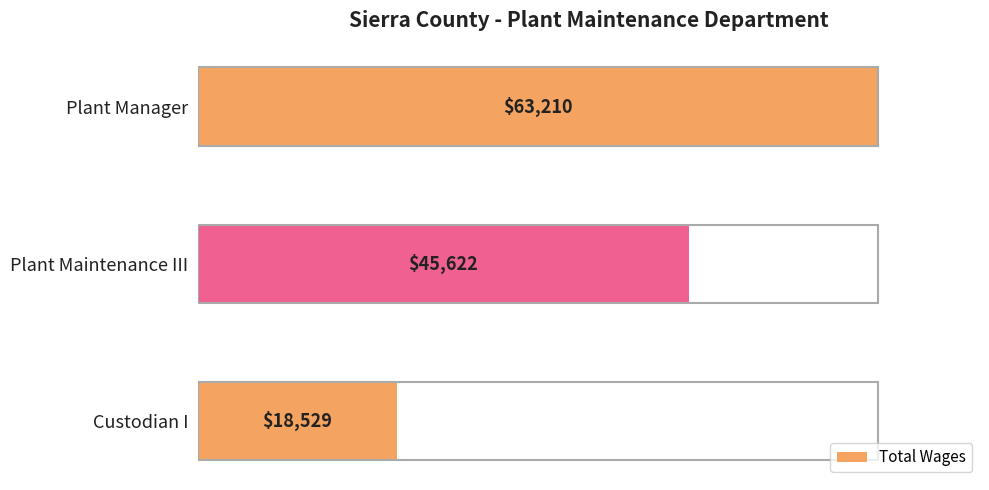

Reading top to bottom, list all the values displayed in this chart.

Plant Manager=63210	Plant Maintenance III=45622	Custodian I=18529